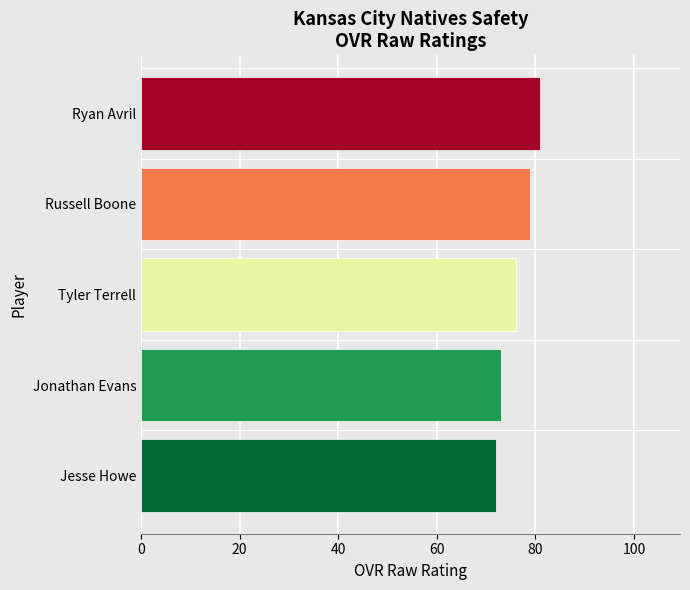

Rank the categories by value from lowest to highest.

Jesse Howe, Jonathan Evans, Tyler Terrell, Russell Boone, Ryan Avril